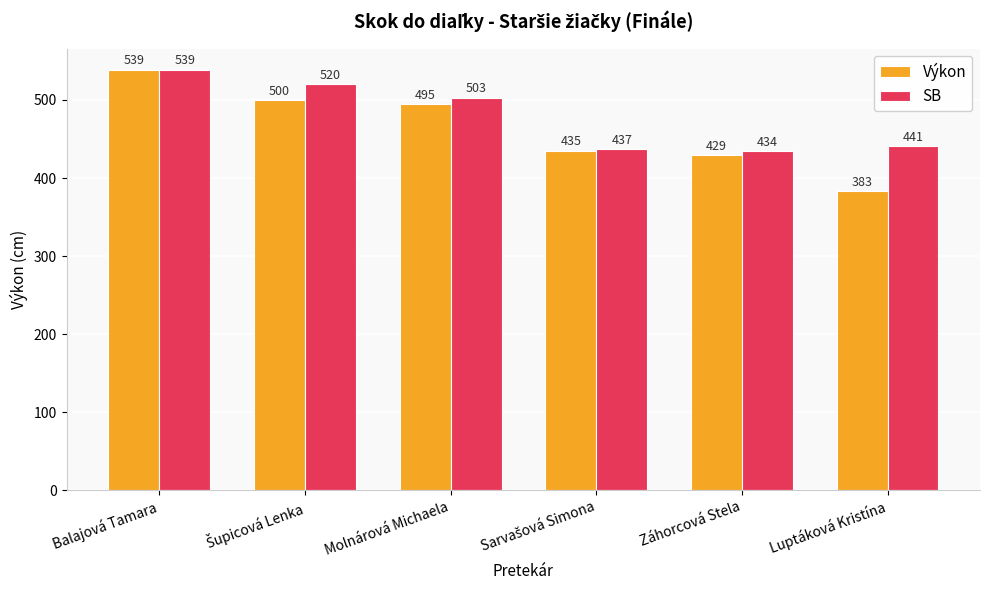

Which series changed the most between Záhorcová Stela and Luptáková Kristína?

Výkon